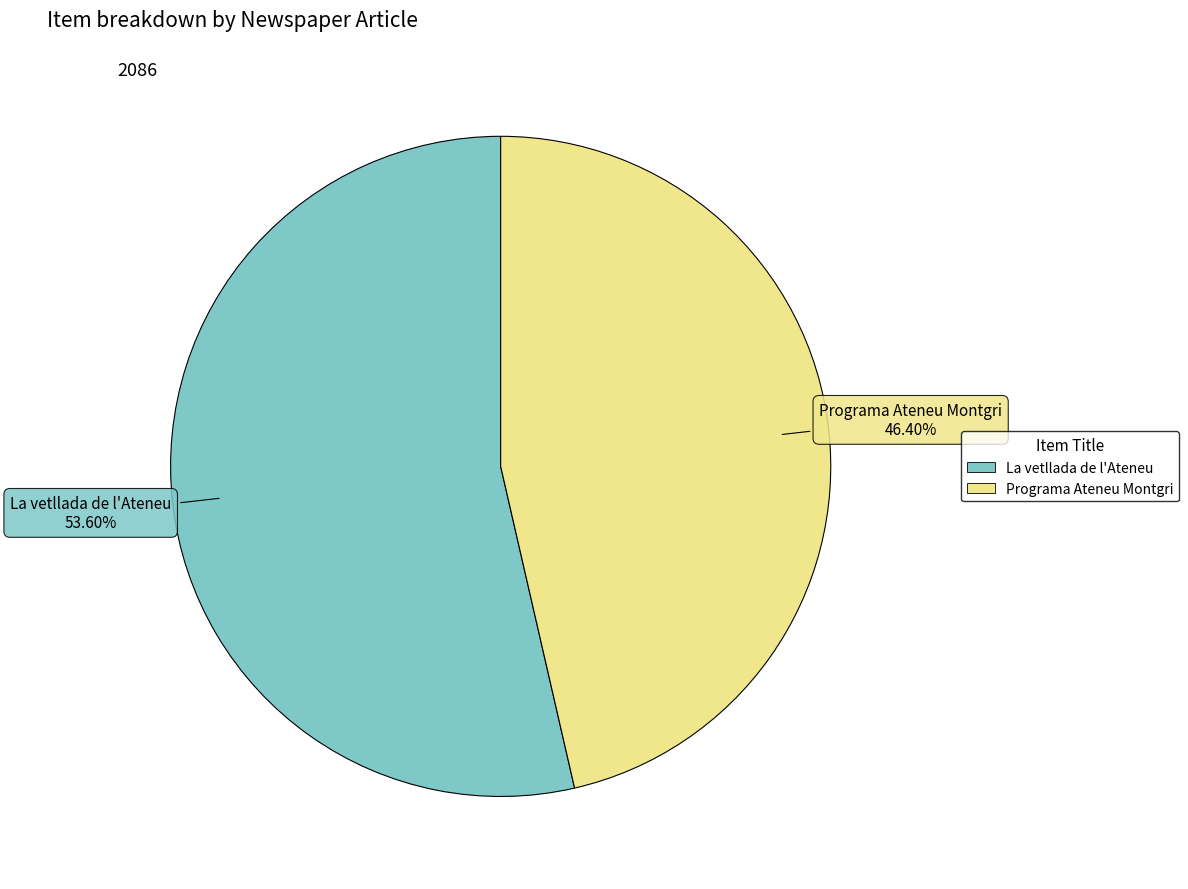

What portion of the pie excludes Programa Ateneu Montgri?

53.6%